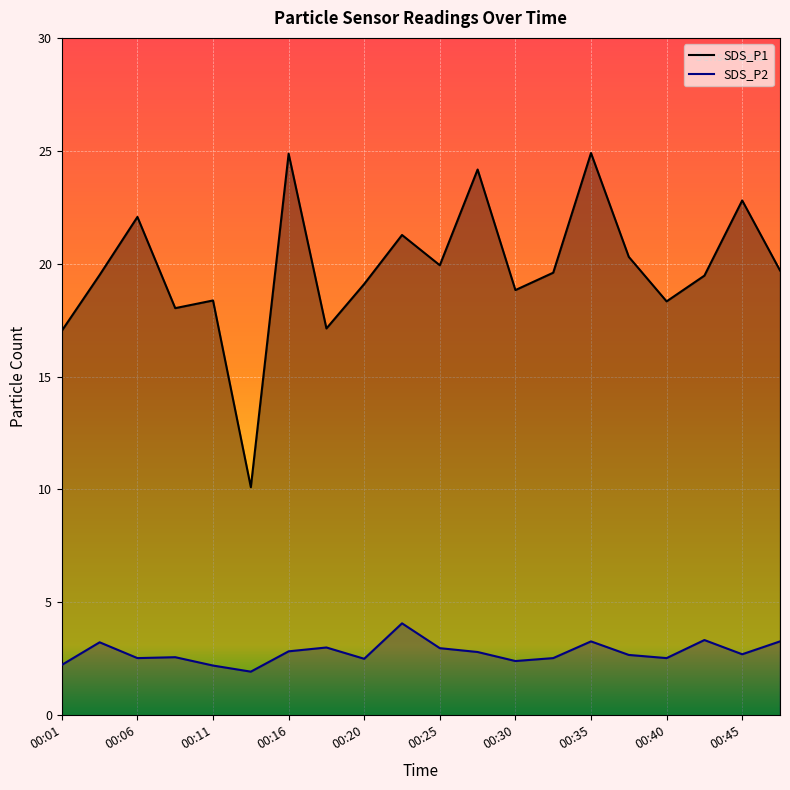

Where is the first local maximum for SDS_P2?

00:03